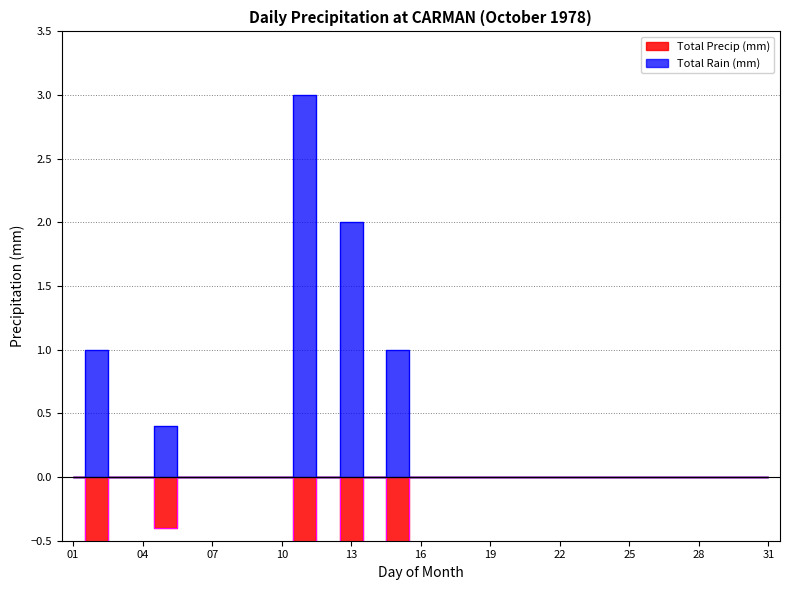

True or false: Total Precip (mm) and Total Rain (mm) intersect in this chart.

False